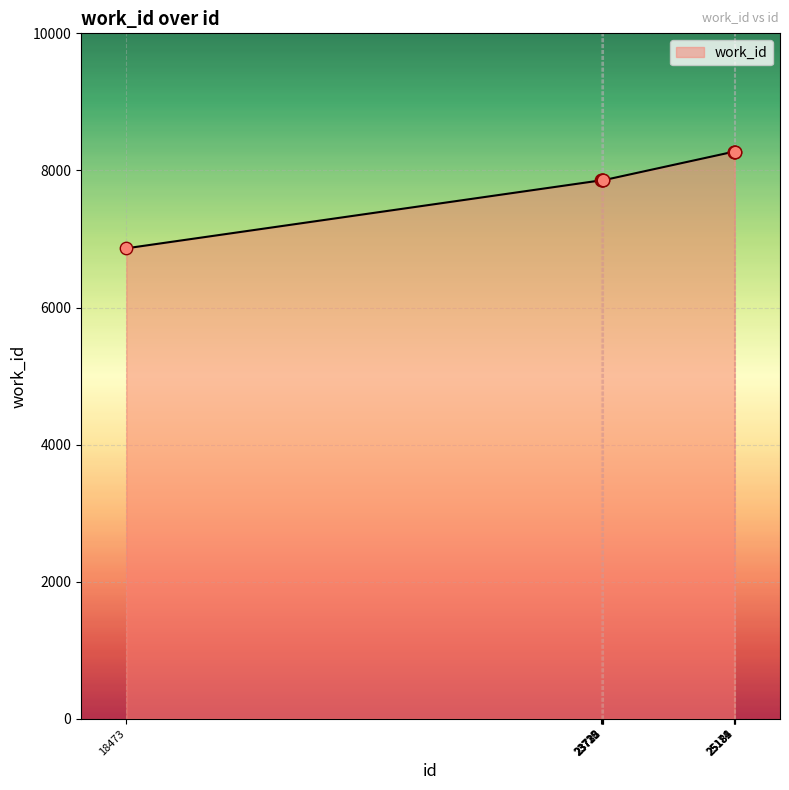

Approximately how many times larger is the value at 25174 compared to 23715?

1.1